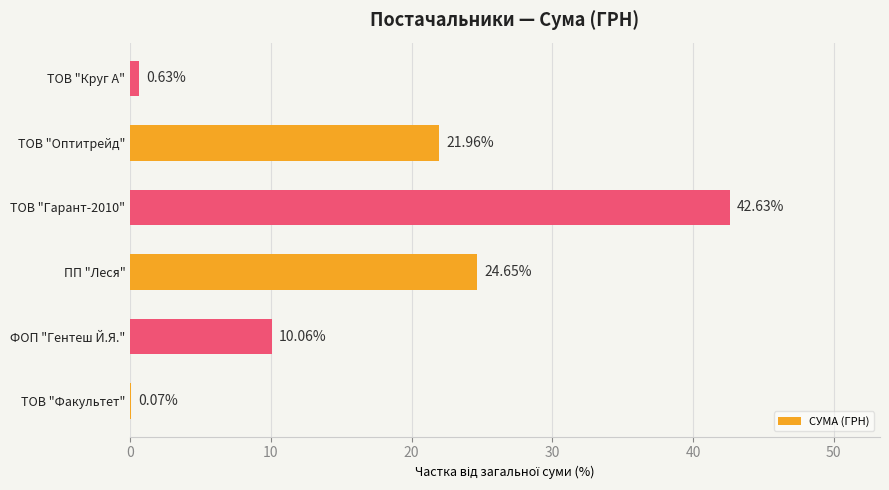

What is the change in value from ФОП "Гентеш Й.Я." to ТОВ "Оптитрейд"?

+11.9